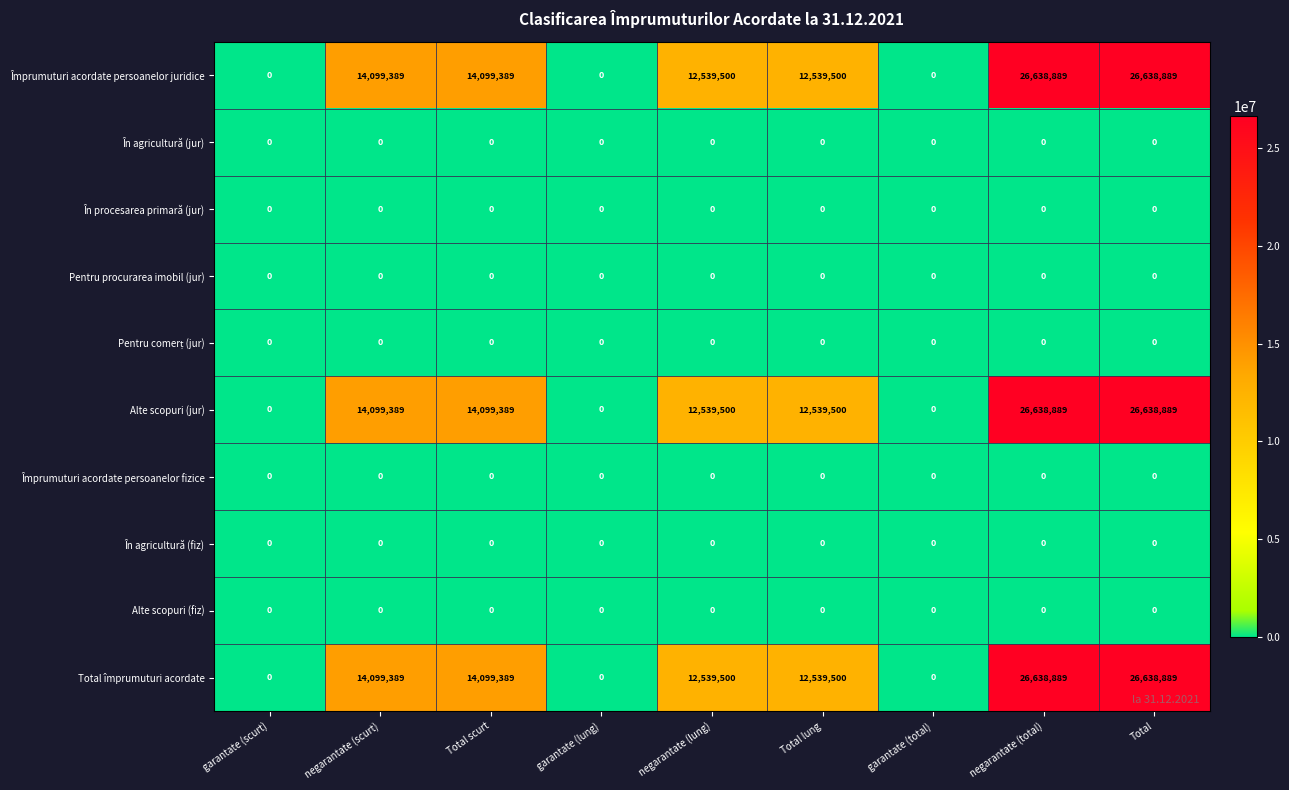

How many data points does each series have?

9